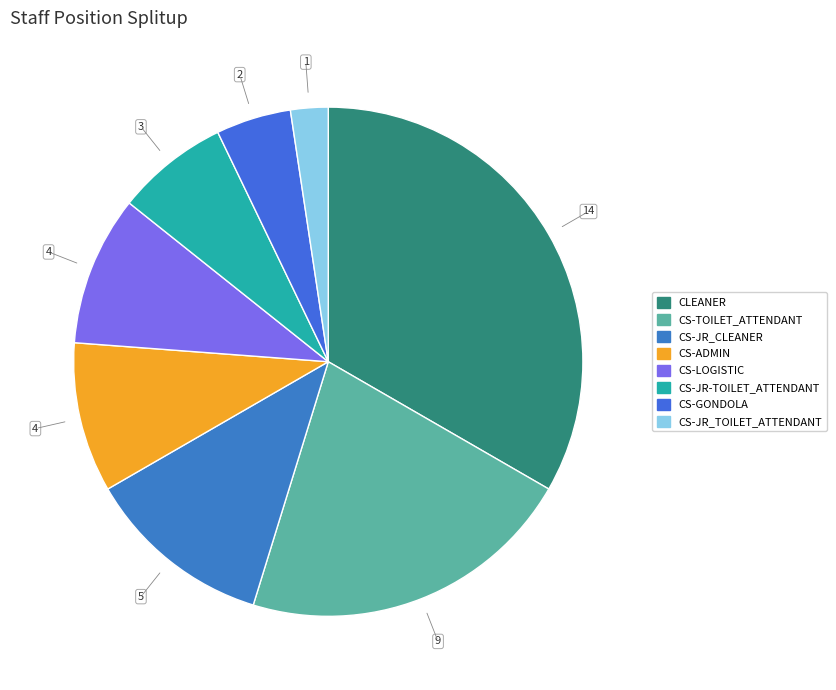

Count the number of slices in the pie.

8